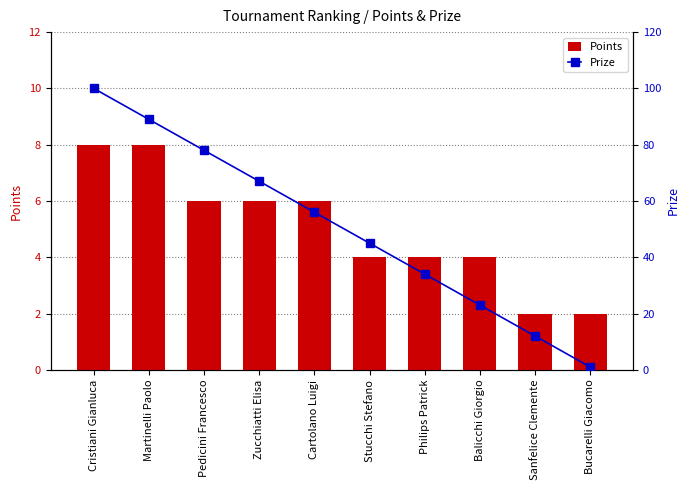

Does the chart contain any negative values?

No